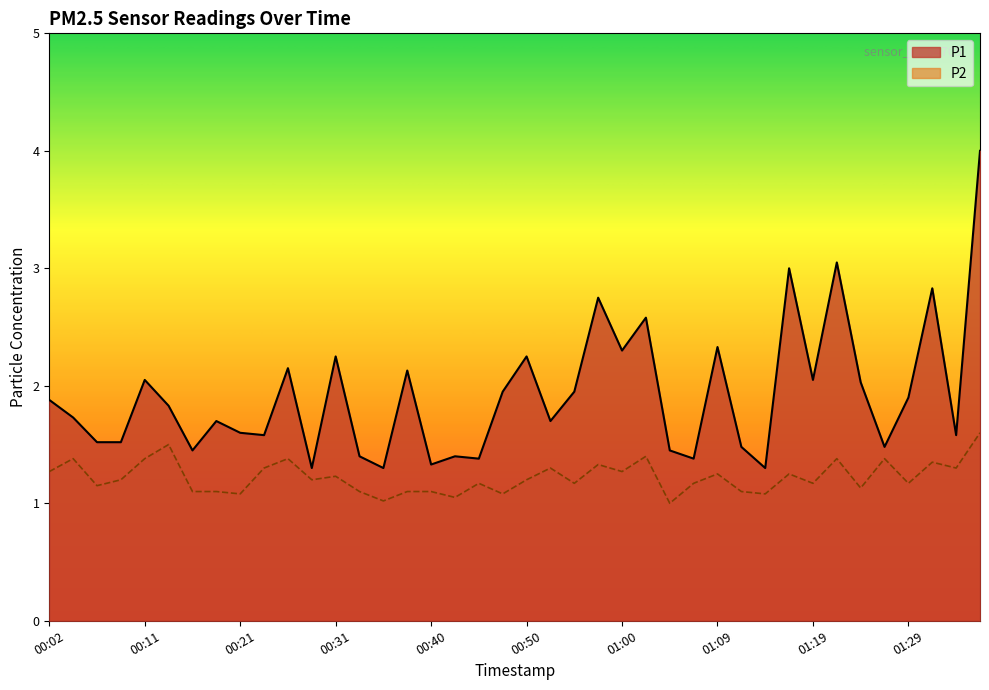

Between 00:19 and 00:21, which series saw the biggest shift?

P1